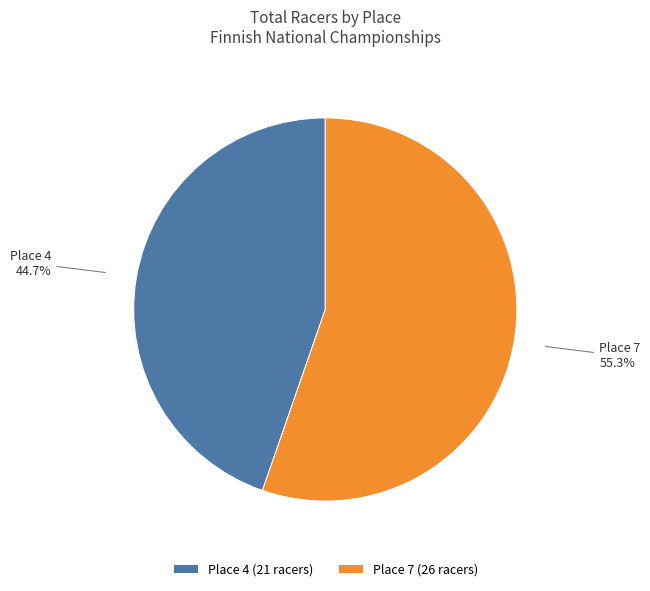

Rank the categories by value from lowest to highest.

Place 4 (21 racers), Place 7 (26 racers)